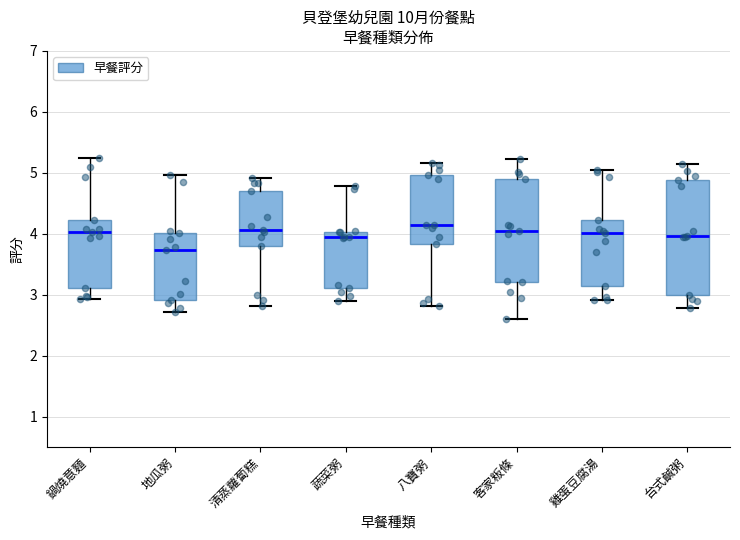

Where does the upper whisker of the box for 台式鹹粥 end on the y-axis? The values are not printed on the chart, so give them approximately, as read against the axis.

5.1